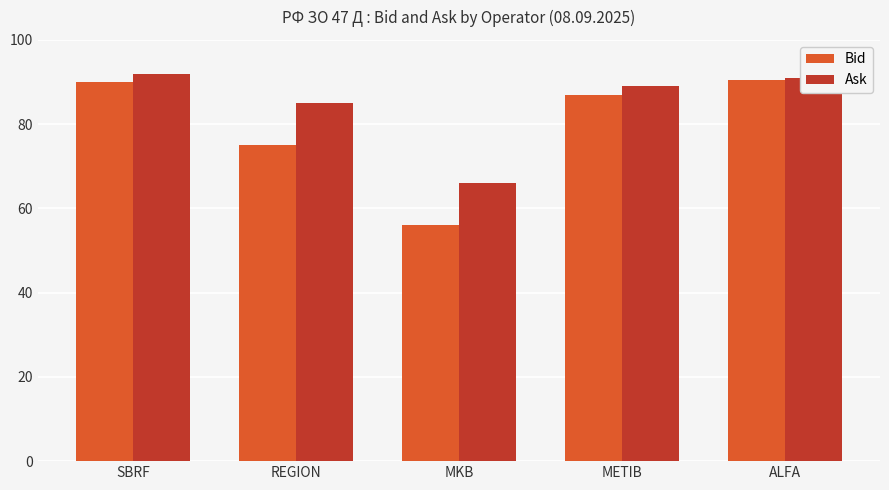

At which category does the chart reach its peak across all series?

SBRF